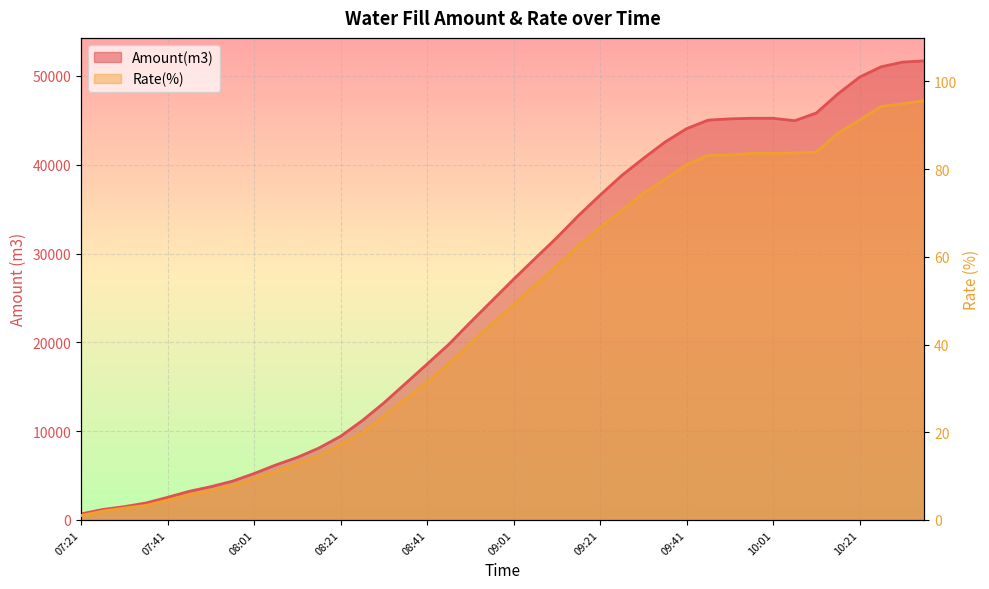

Which label corresponds to the largest value in the chart?

10:36